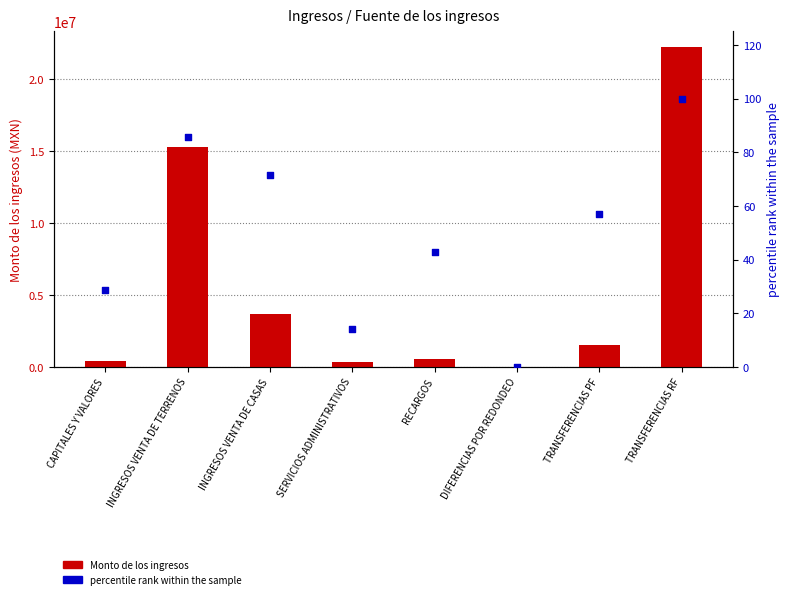

Which series has the widest spread of Y values?

Monto de los ingresos